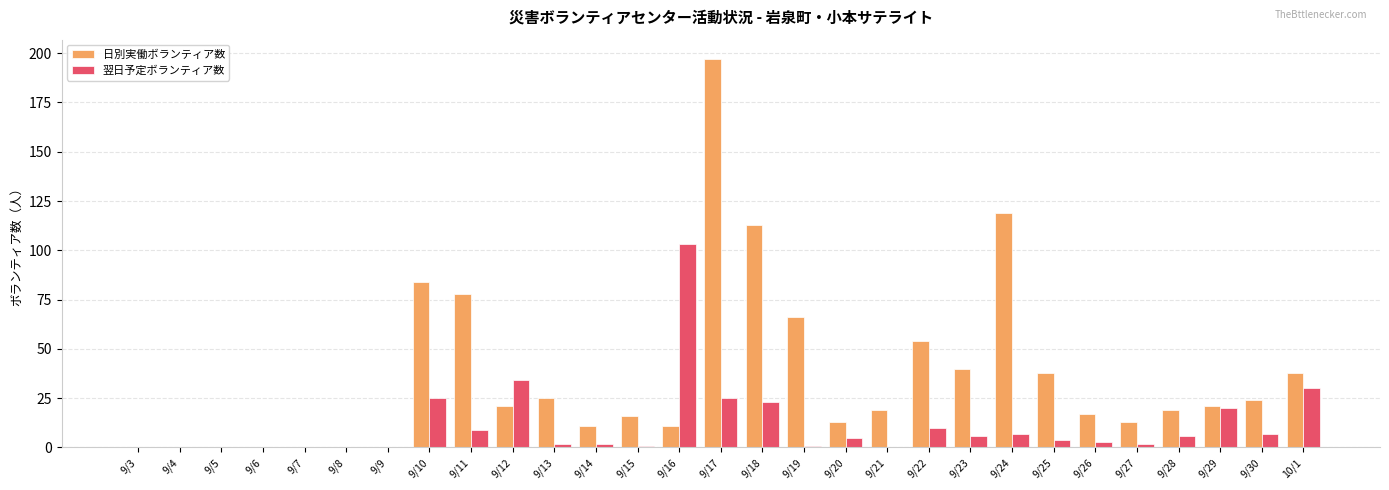

Is the value of 日別実働ボランティア数 at 9/14 greater than the value of 翌日予定ボランティア数 at 9/19?

Yes